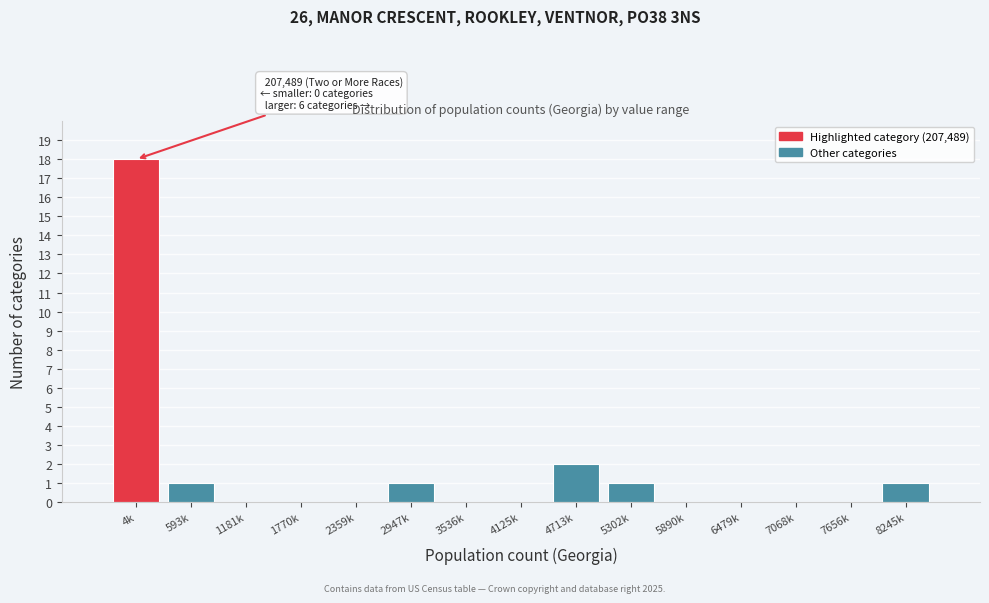

Reading right to left, transcribe all the data shown in this chart.

8245k=1	7656k=0	7068k=0	6479k=0	5890k=0	5302k=1	4713k=2	4125k=0	3536k=0	2947k=1	2359k=0	1770k=0	1181k=0	593k=1	4k=18